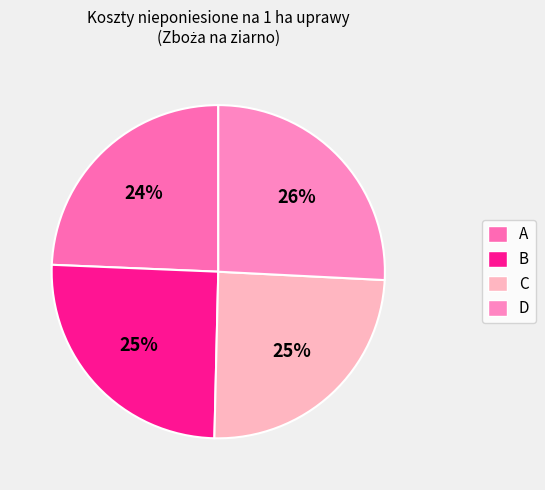

Which slice is the largest?

D